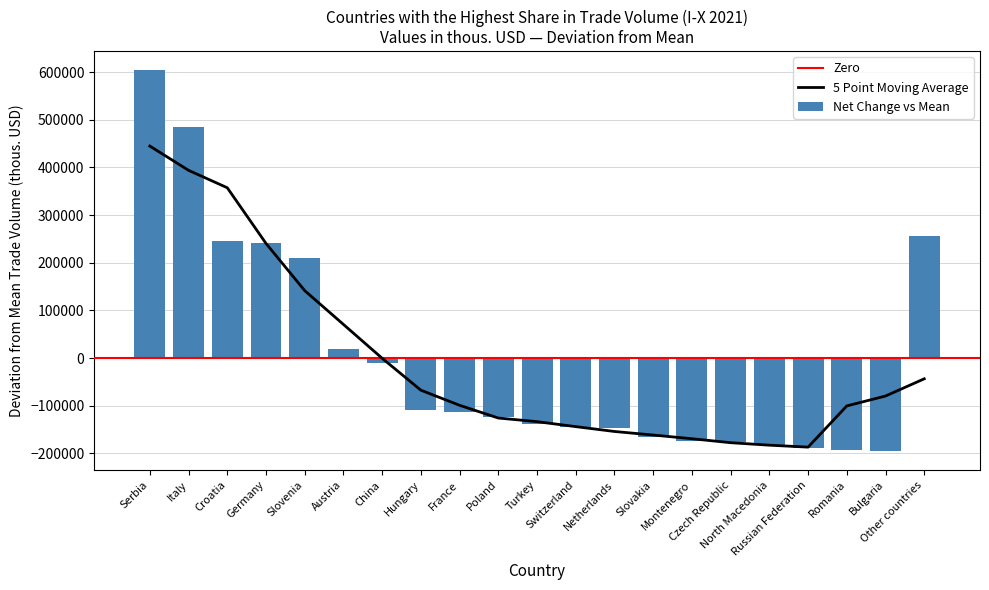

What position from the right is Hungary?

14